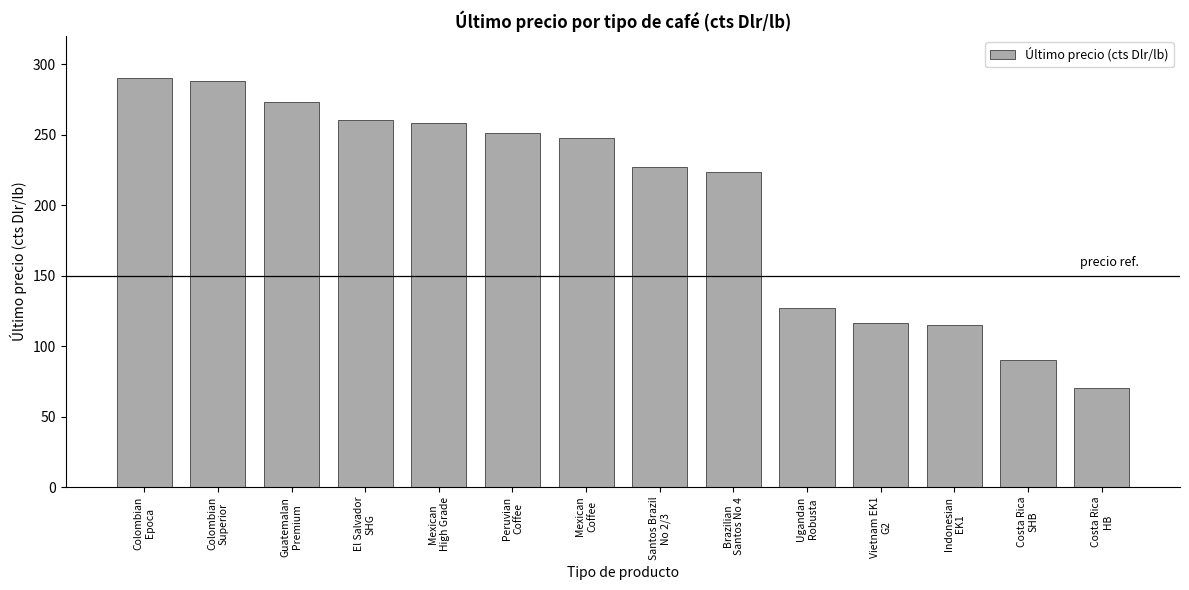

How many bars are there in total?

14